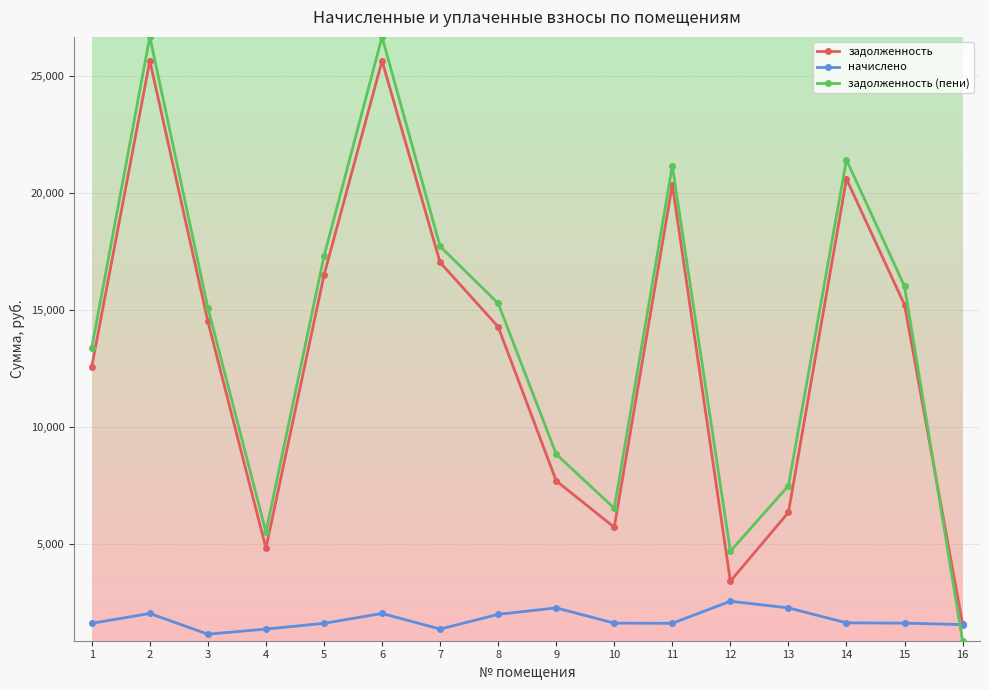

What is the smallest value displayed?

875.3